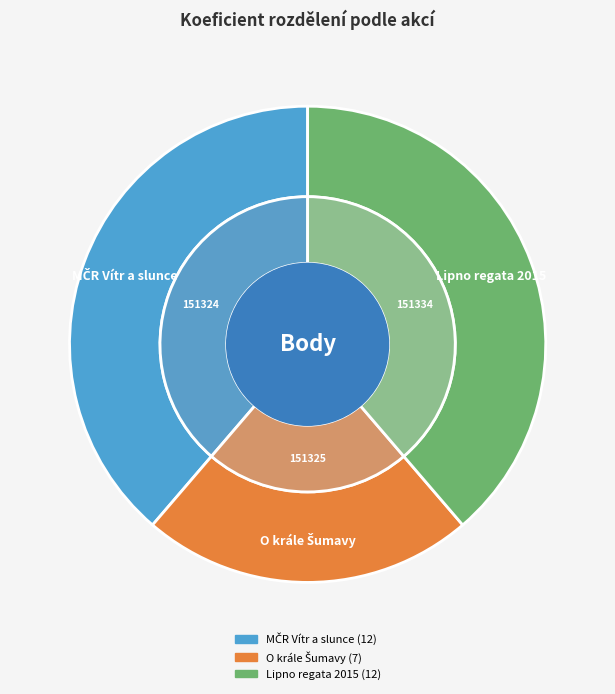

Combined, what portion of the pie is O krále Šumavy and MČR Vítr a slunce?

61.3%